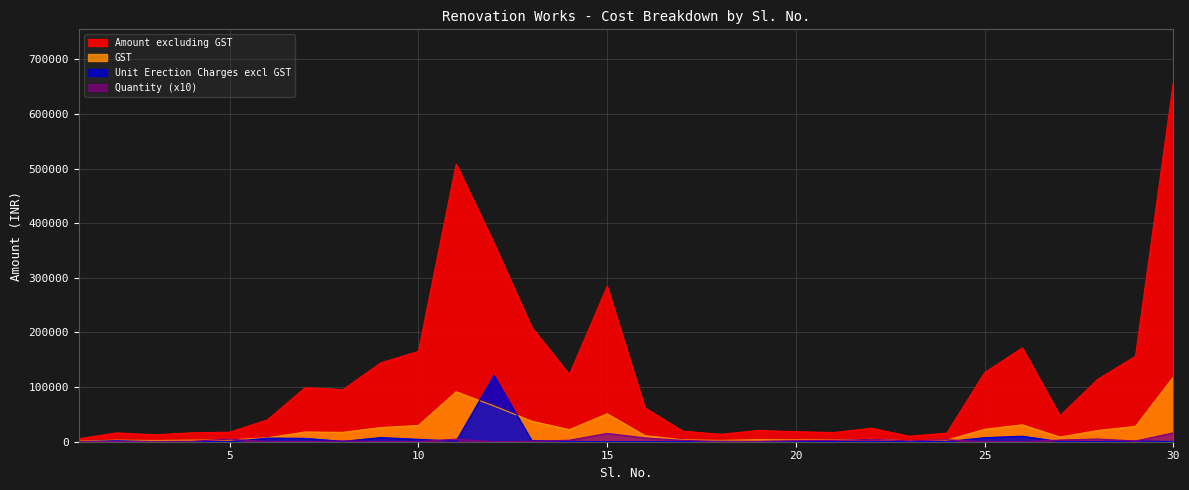

What is the value of the GST point at the 17th from the left?

3487.3